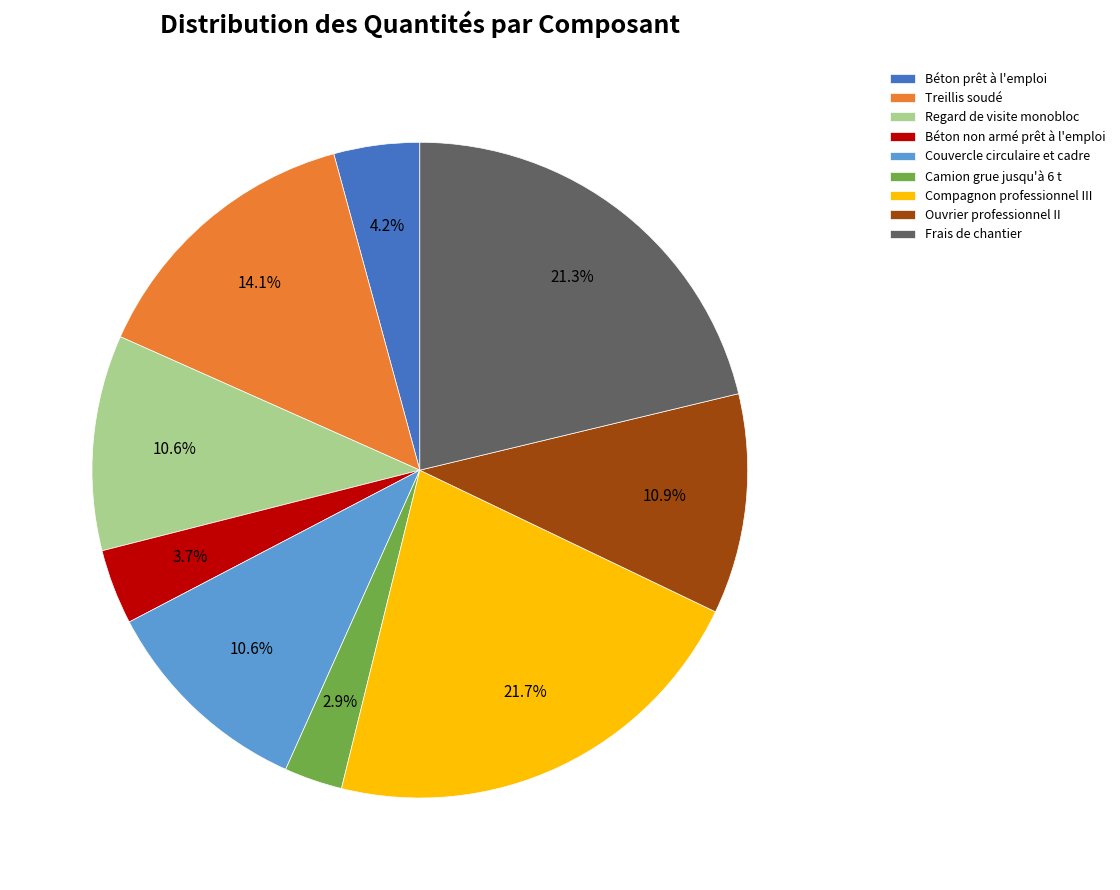

What is the smallest slice in the pie chart?

Camion grue jusqu'à 6 t